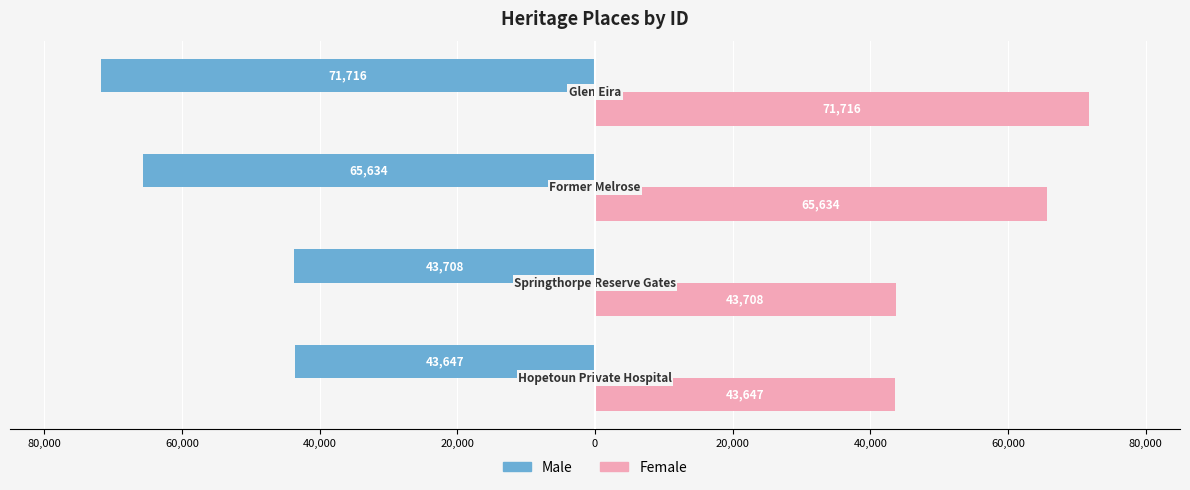

How many categories are shown in the chart?

4